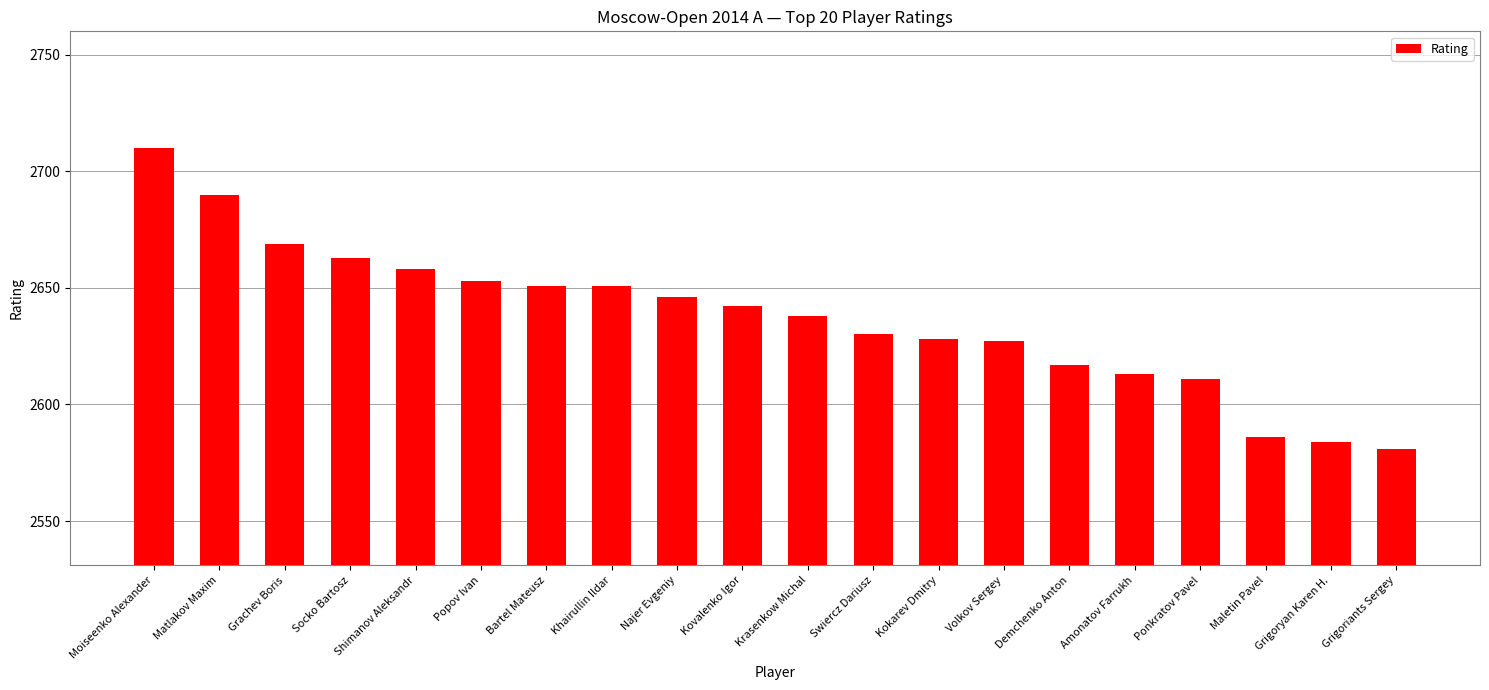

What is the sum of the values at Popov Ivan and Amonatov Farrukh?

5266